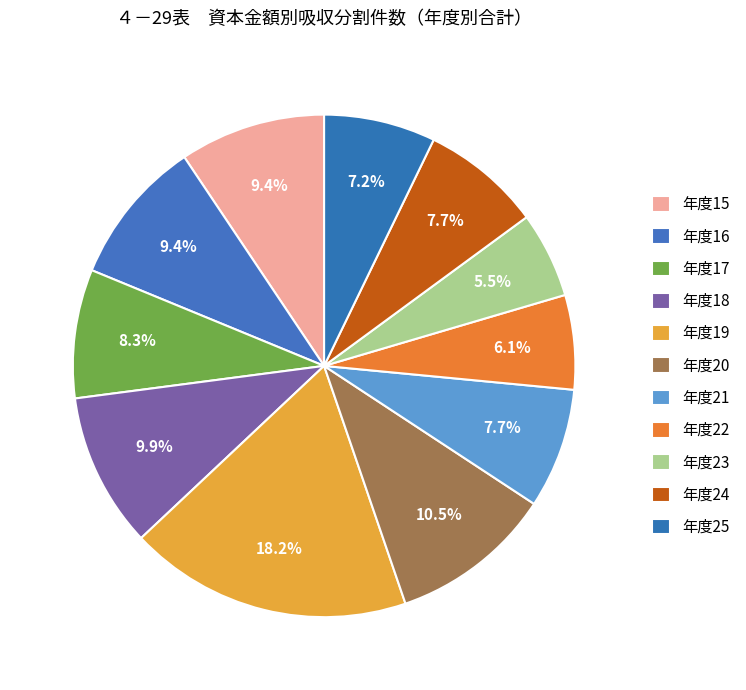

Count the number of slices in the pie.

11